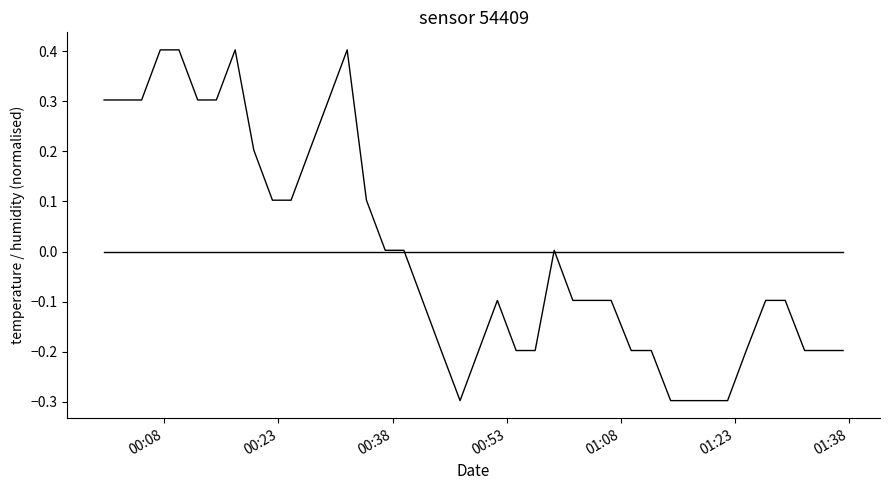

What is the maximum value shown in the chart?

0.4